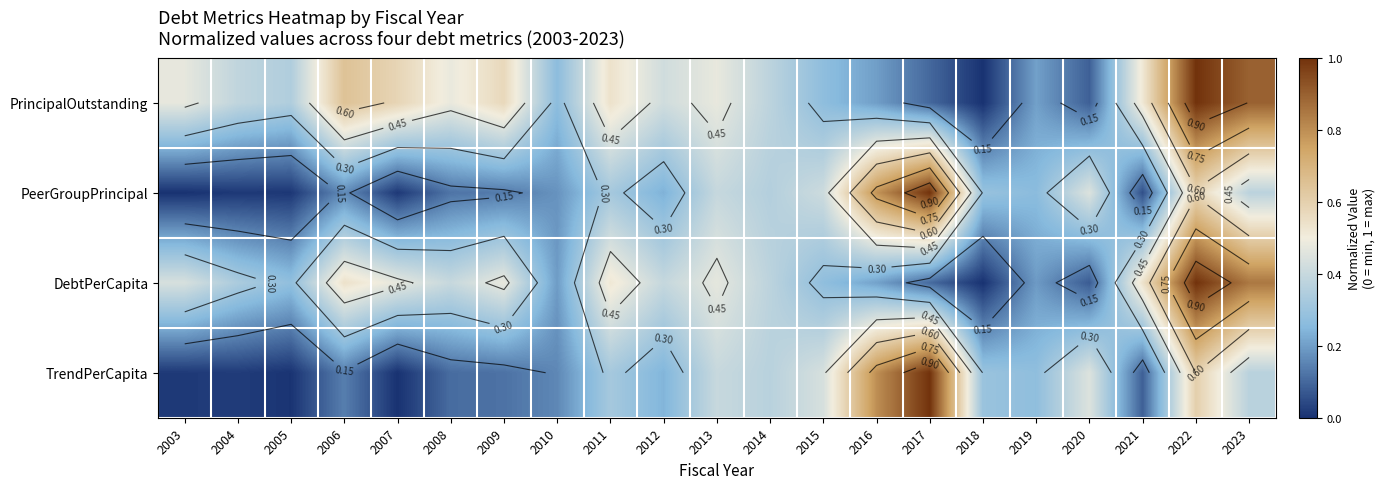

Rank the series at 2009 from lowest to highest value.

TrendPerCapita, PeerGroupPrincipal, DebtPerCapita, PrincipalOutstanding